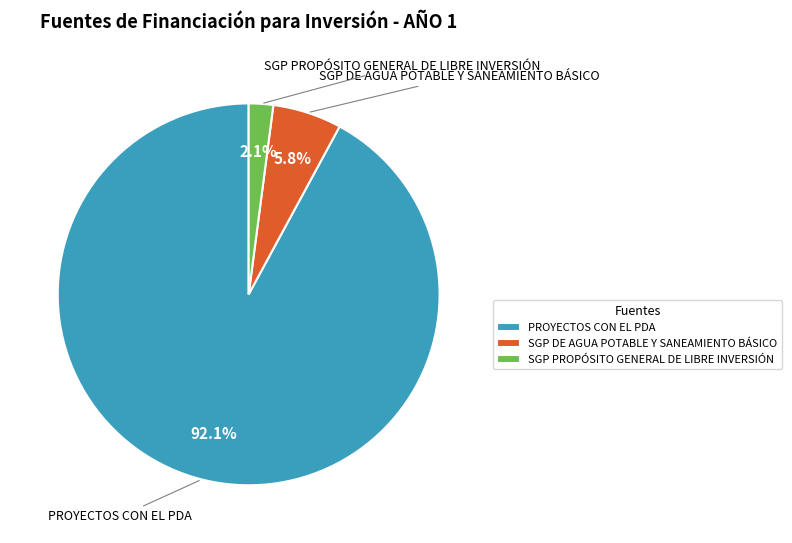

Does PROYECTOS CON EL PDA account for over 50% of the chart?

Yes